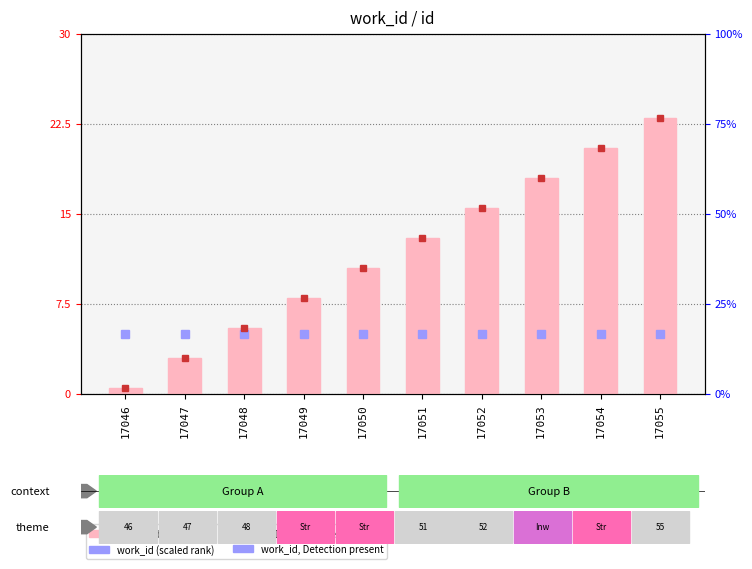

Does the chart contain stacked bars?

No